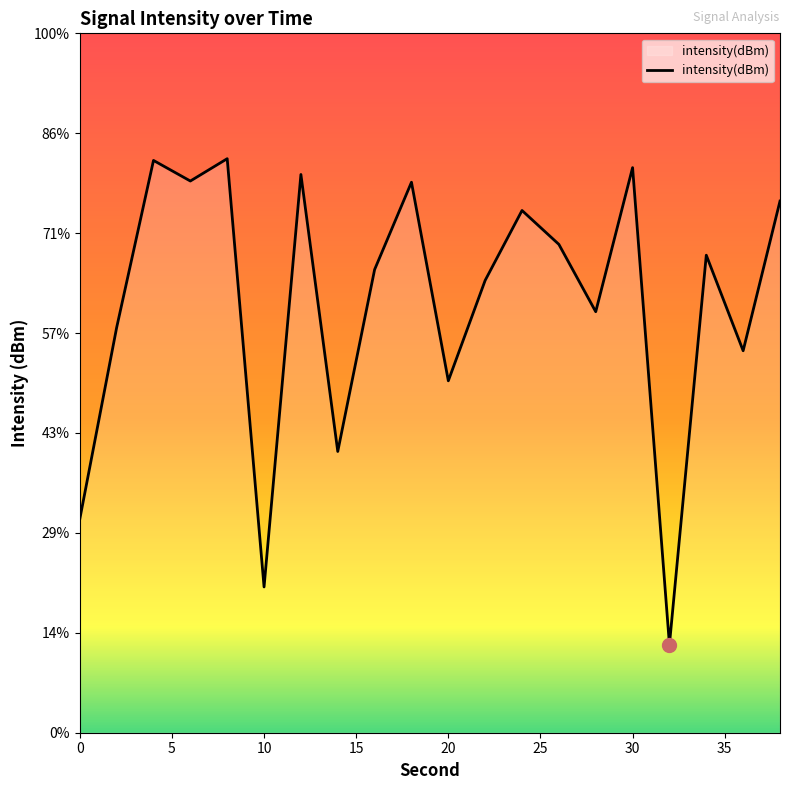

How many points are higher than both their immediate neighbors (excluding endpoints)?

7